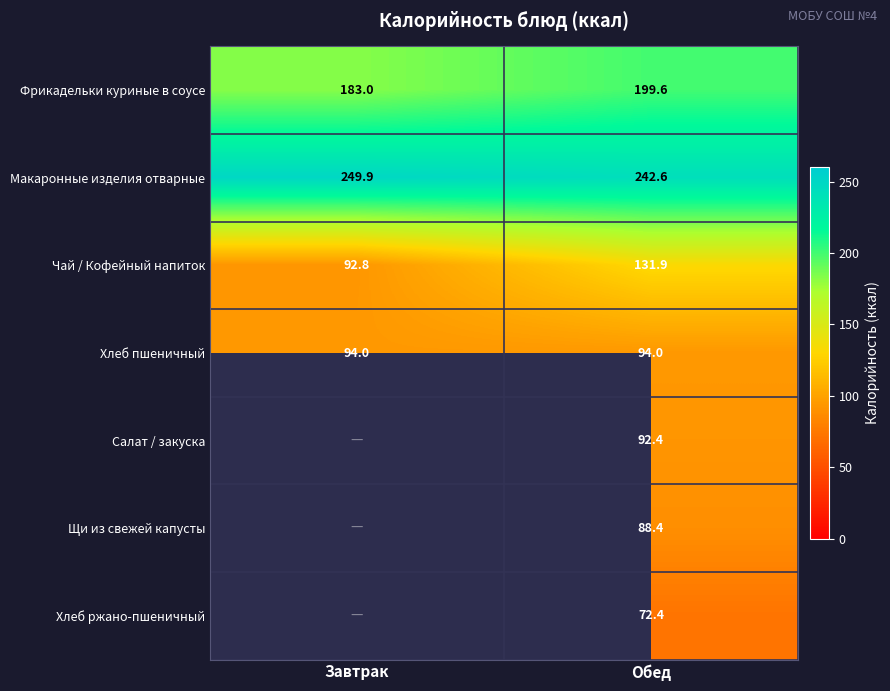

At which label does Макаронные изделия отварные first exceed 249?

Завтрак